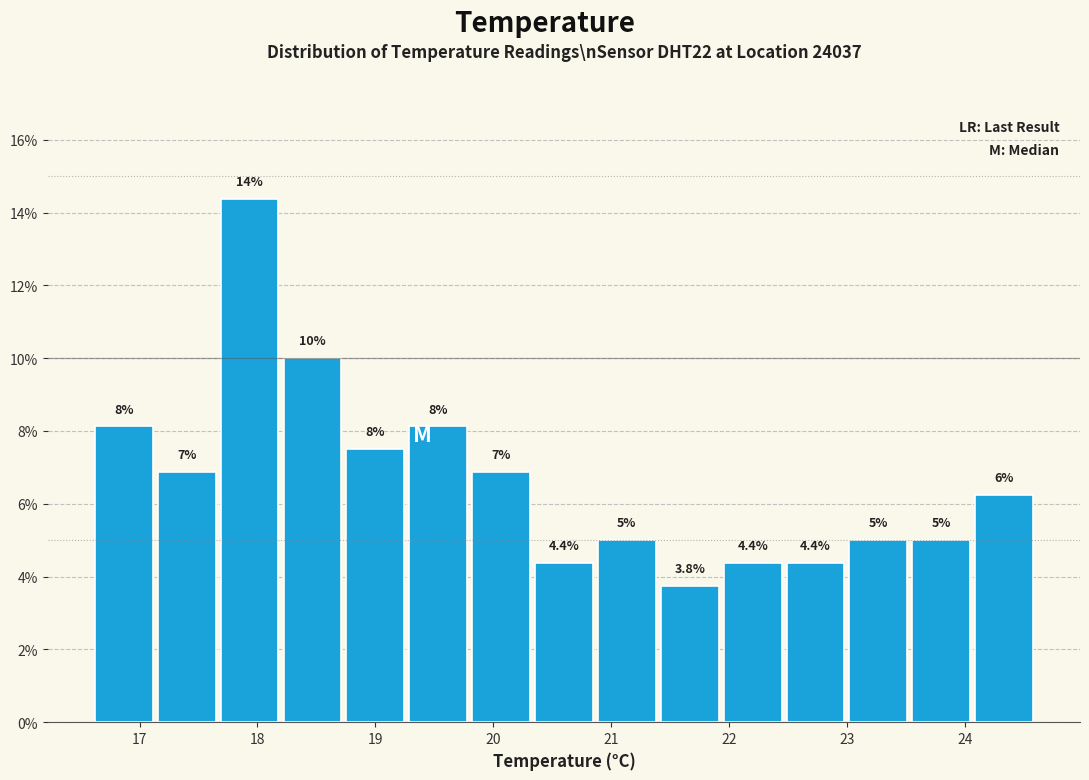

Over which range of the x-axis is the bar tallest?

17.7 to 18.2